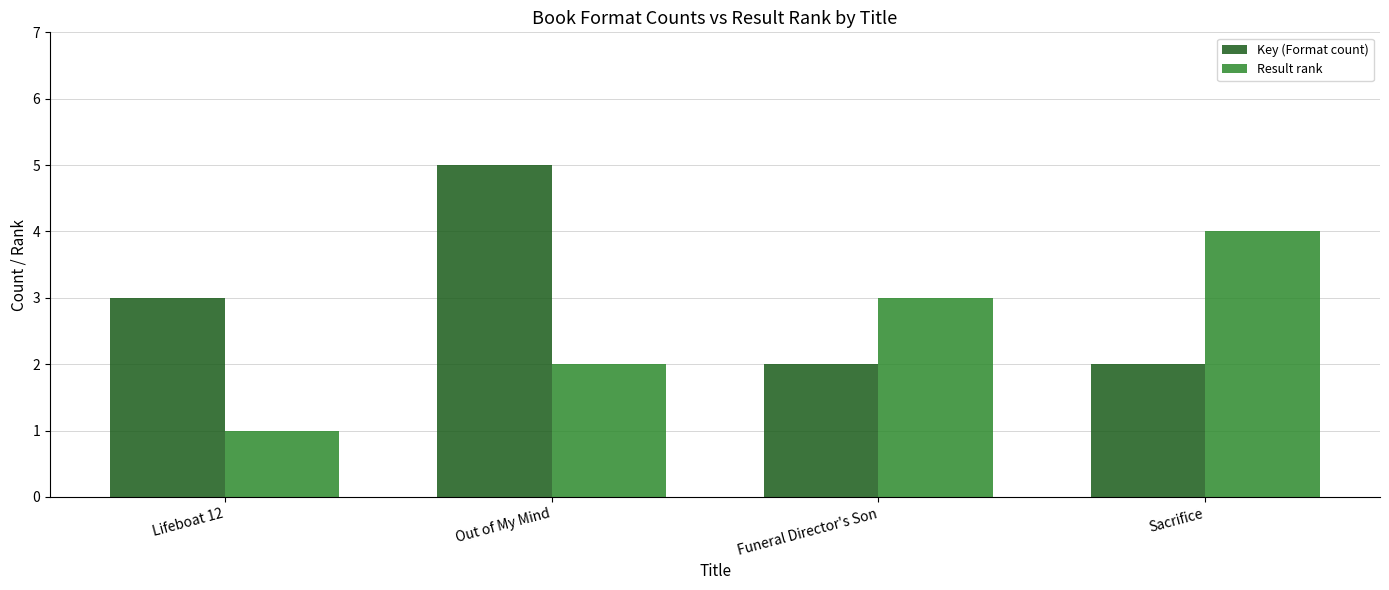

How many values in the Result rank series are below 3?

2